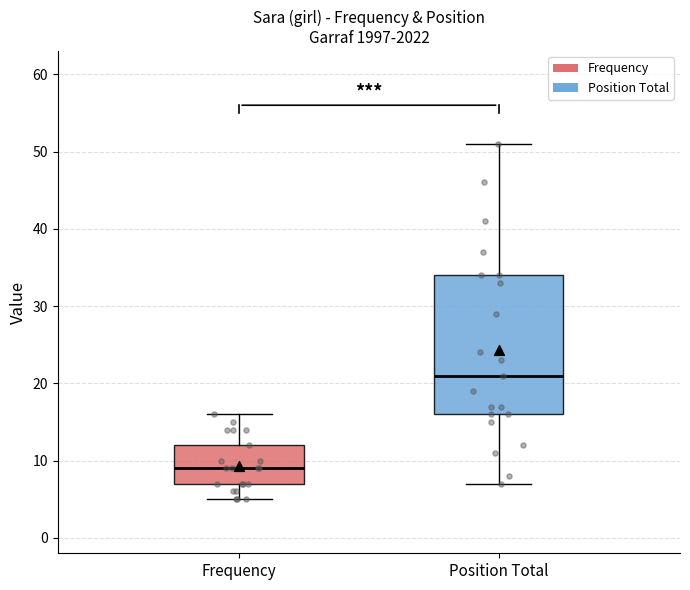

Reading left to right, read every box against the y-axis: the position of its median line, the range the box covers, and the ends of its whiskers. The values are not printed on the chart, so give them approximately, as read against the axis.

Frequency: median 9, box 7 to 12, whiskers 5 to 16
Position Total: median 21, box 16 to 34, whiskers 7 to 51